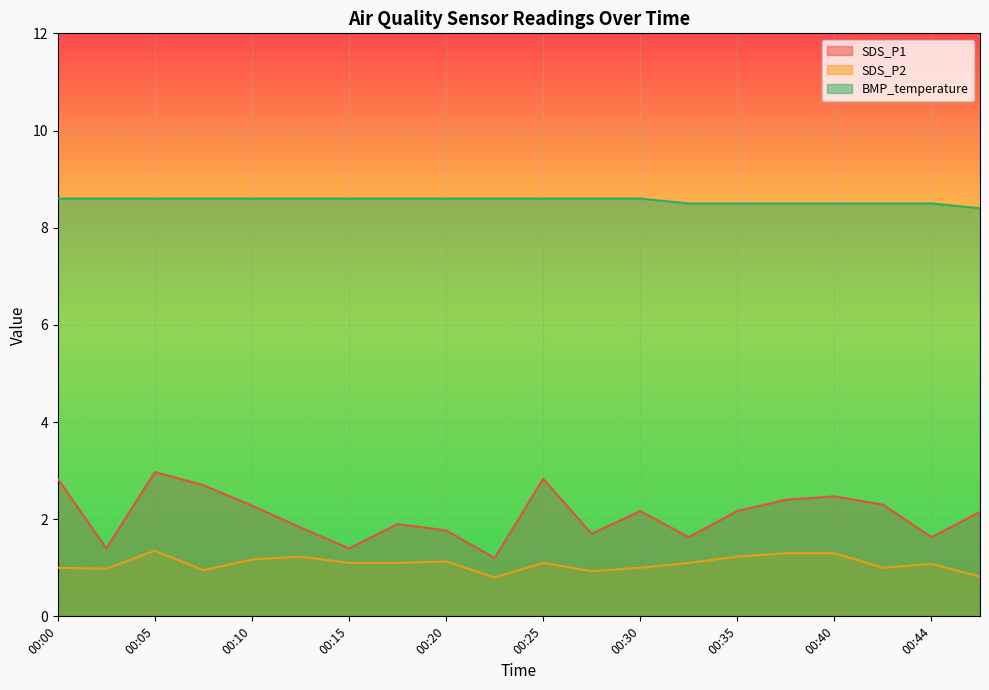

What is the value of the BMP_temperature point at the 12th from the left?

8.6